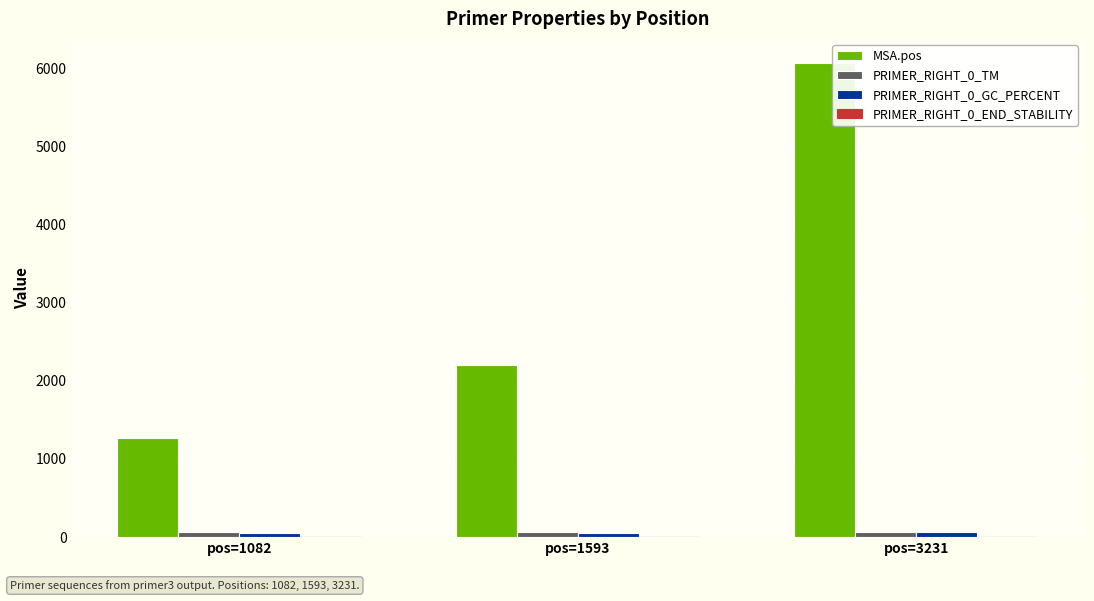

The value of MSA.pos at pos=1082 is 1269.0. True or false?

True